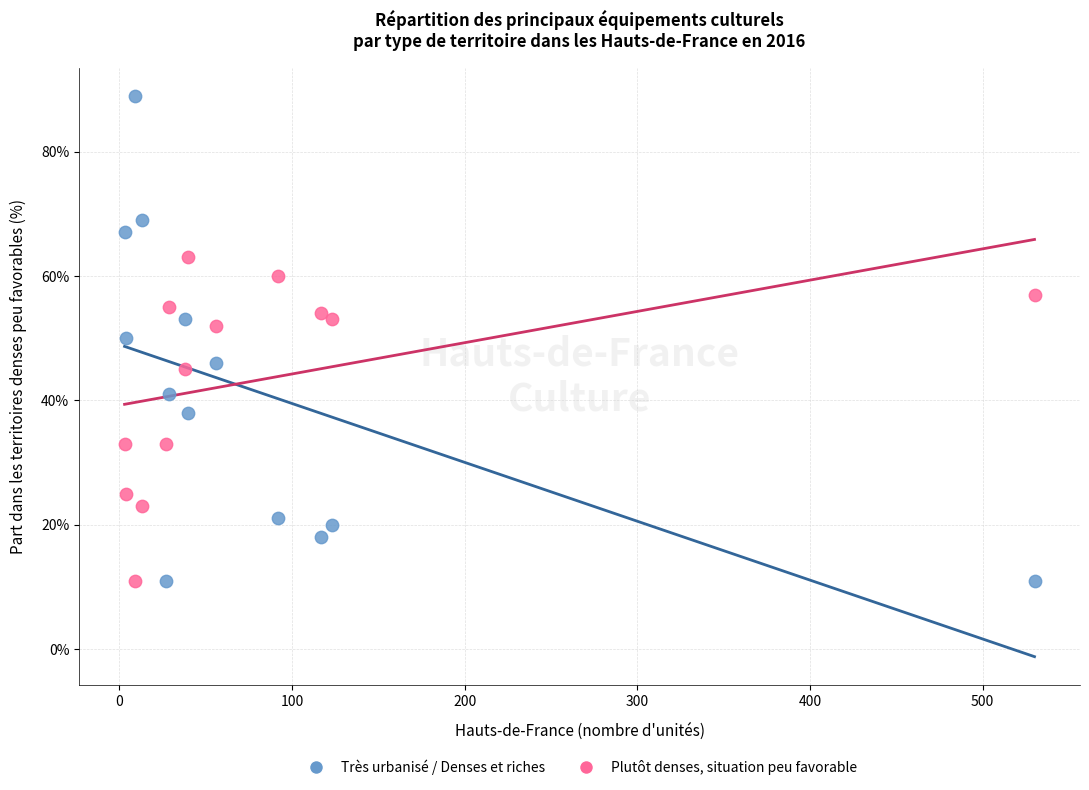

Across all data points, what is the range of Y values (max minus min)?

78